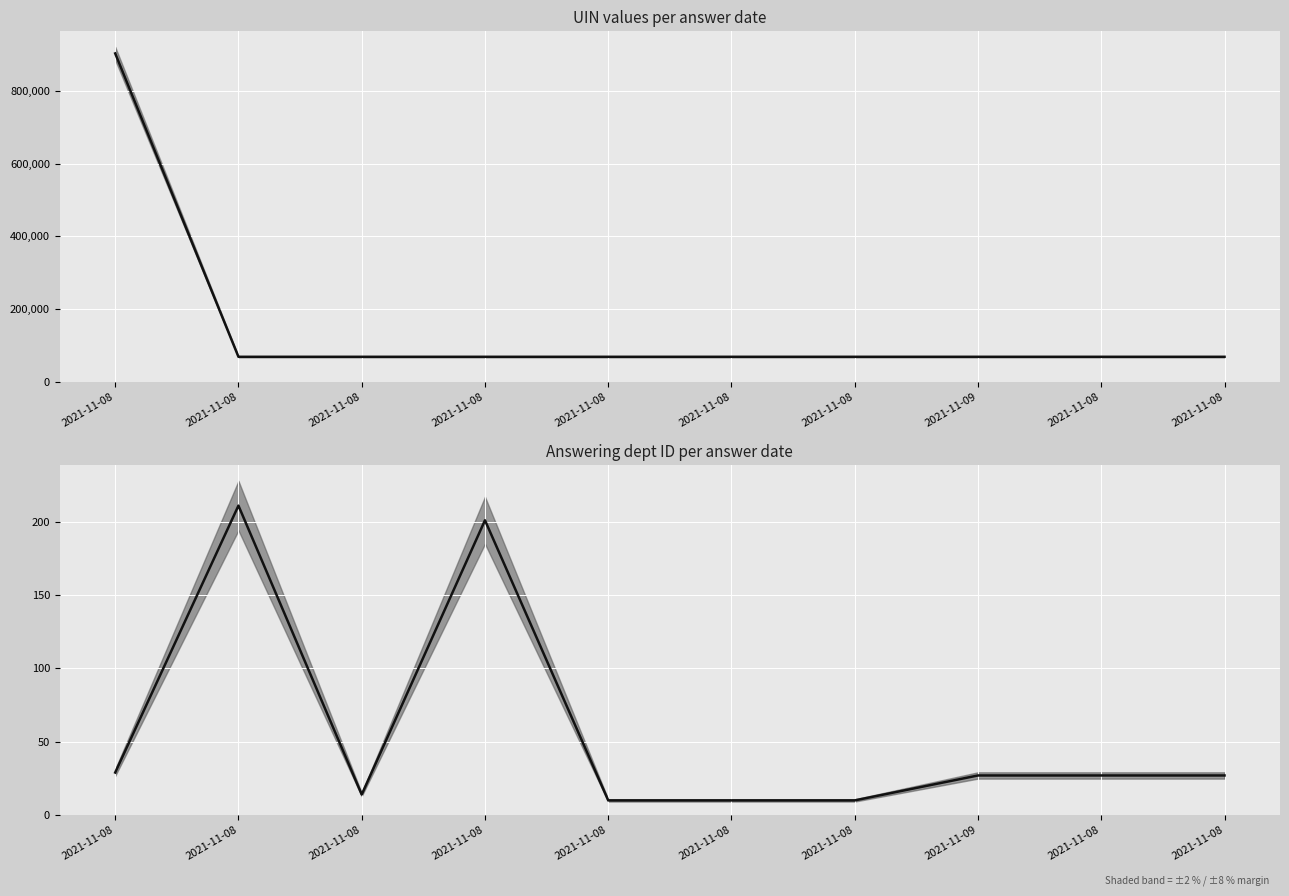

Rank the series at 2021-11-08 from lowest to highest value.

answering dept id, uin